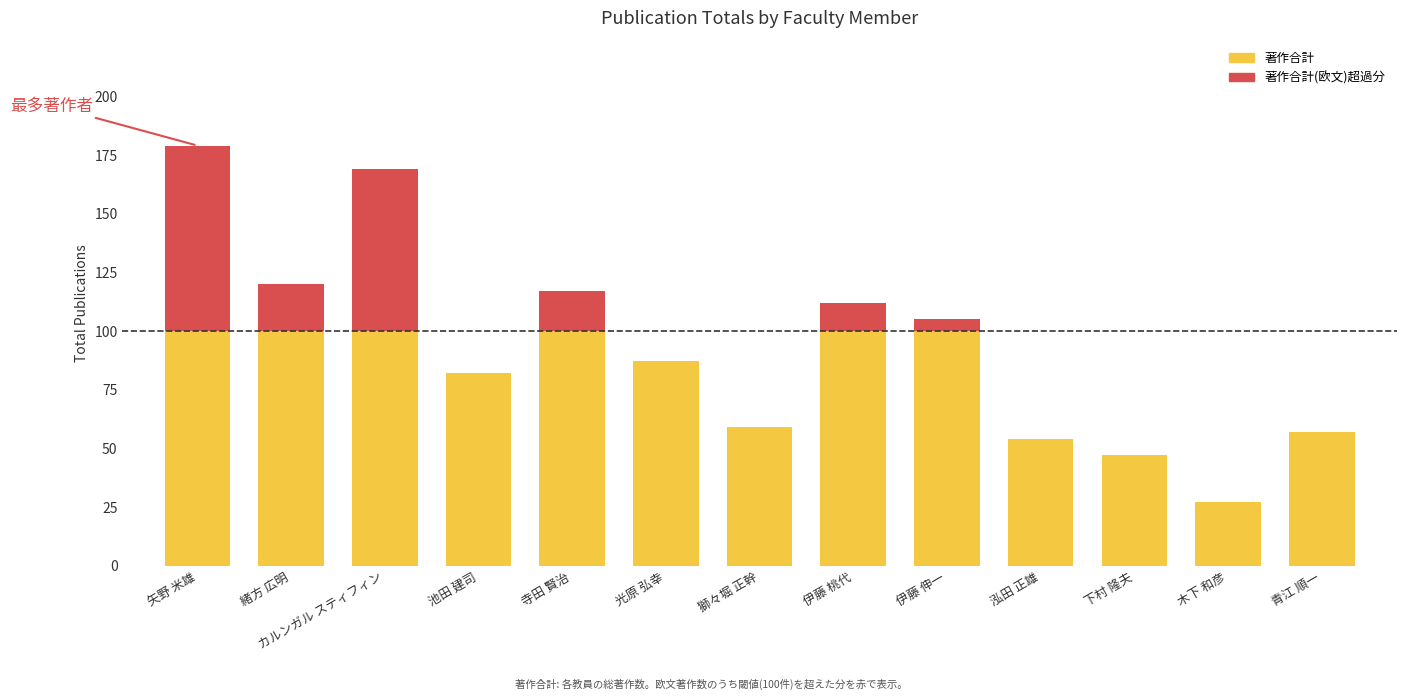

What is the label of the 10th bar from the left?

泓田 正雄